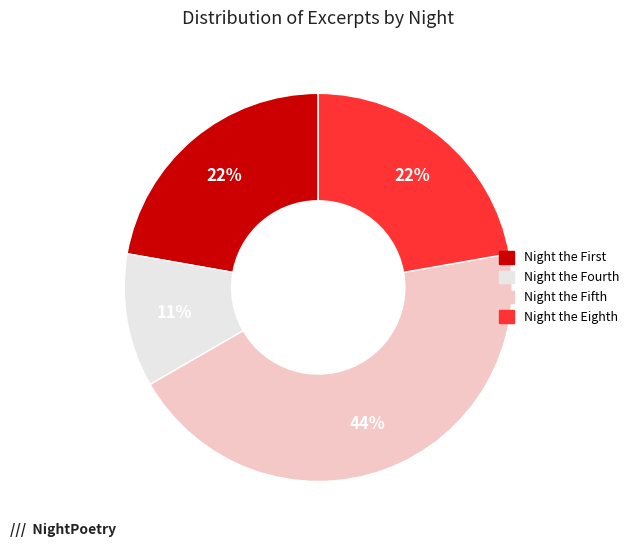

Which slice is the smallest?

Night the Fourth